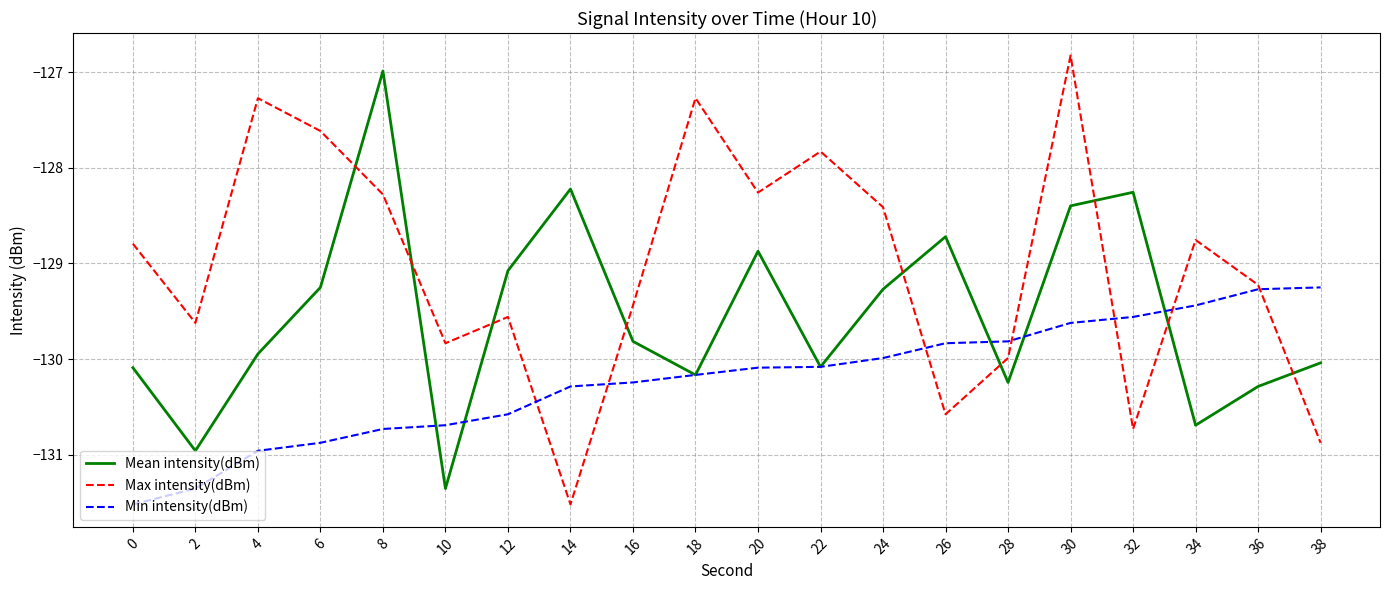

Which series has the largest range (max minus min)?

Max intensity(dBm)